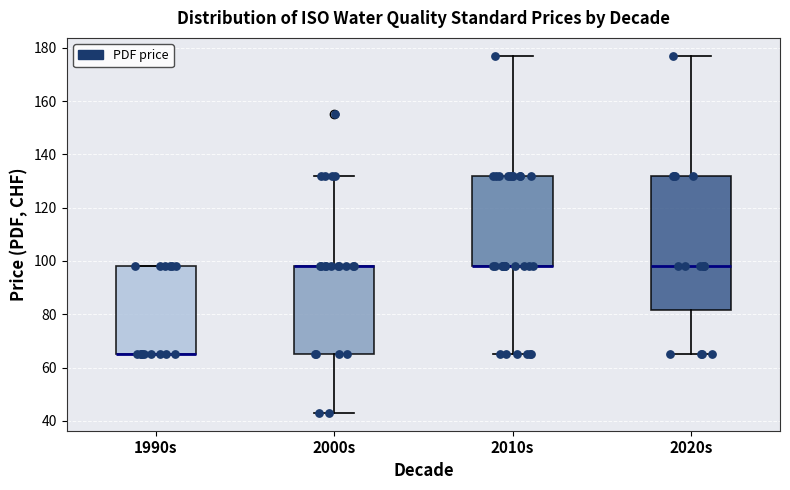

Where is the lower edge of the box for 2020s on the y-axis? The values are not printed on the chart, so give them approximately, as read against the axis.

82